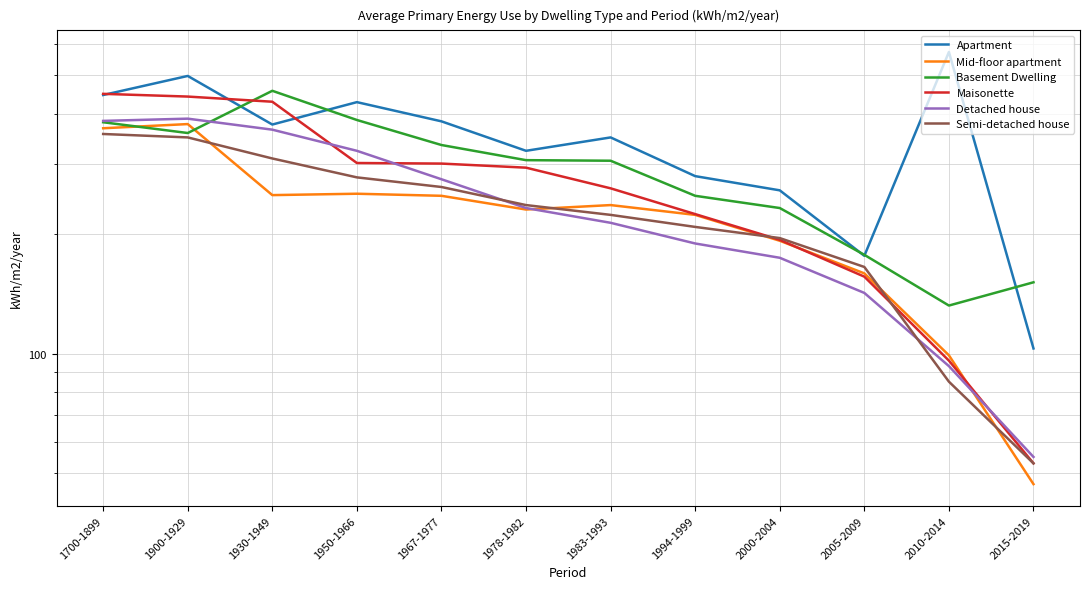

Where is the first local maximum for Basement Dwelling?

1930-1949